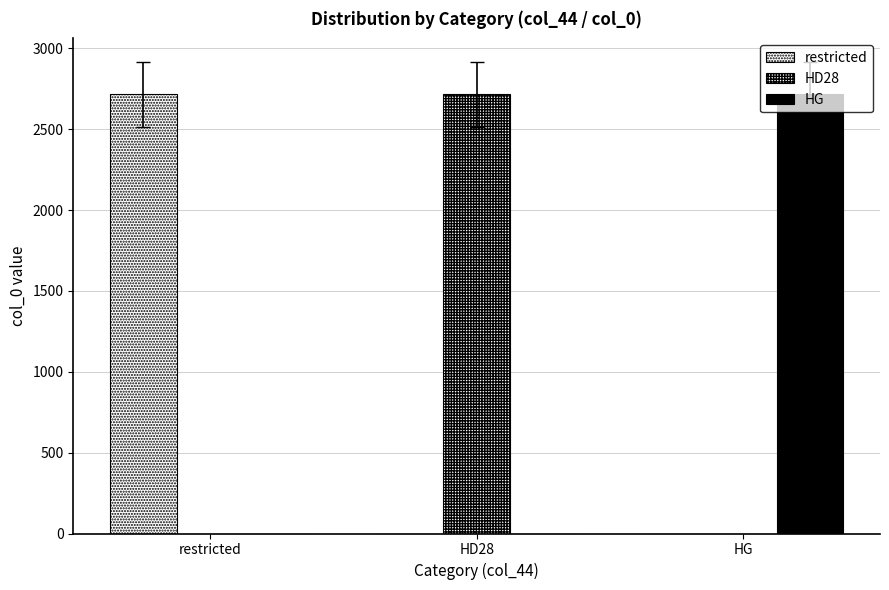

What is the difference between the restricted values at restricted and HD28?

2716